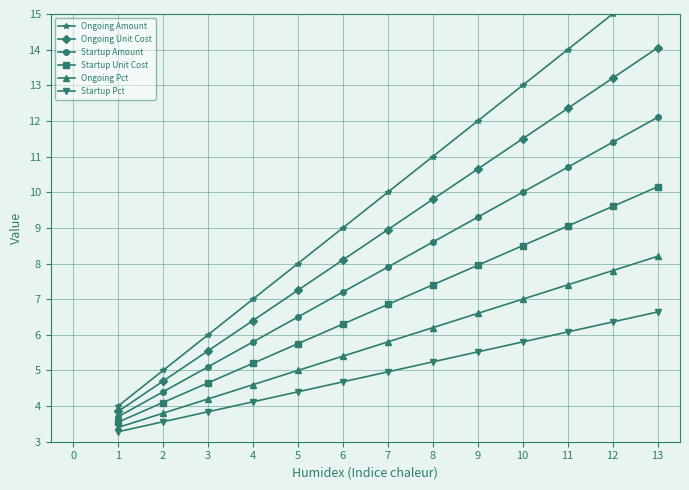

Is the value of Ongoing Pct at 4 greater than the value of Startup Pct at 12?

No